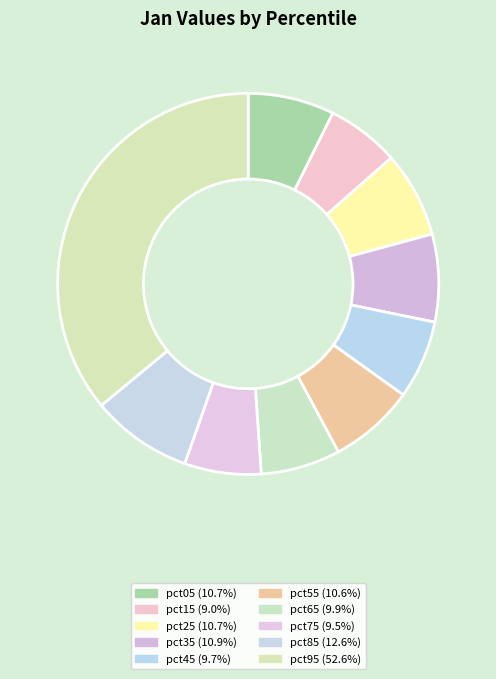

Is there a majority slice in this chart?

No